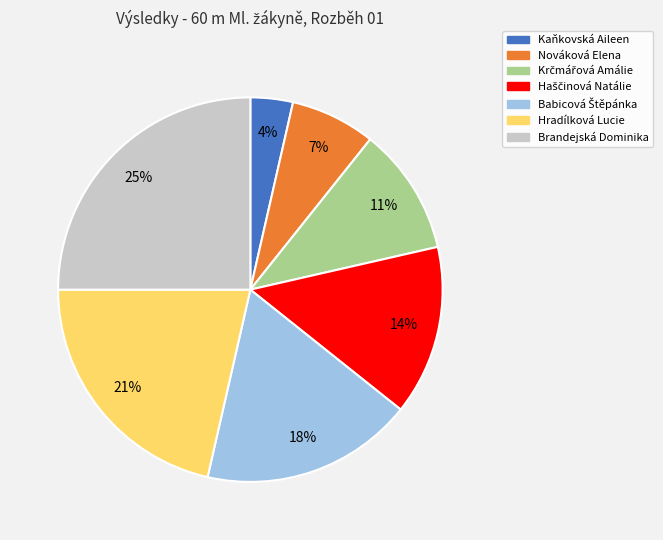

Between Hradílková Lucie and Brandejská Dominika, which is larger?

Brandejská Dominika